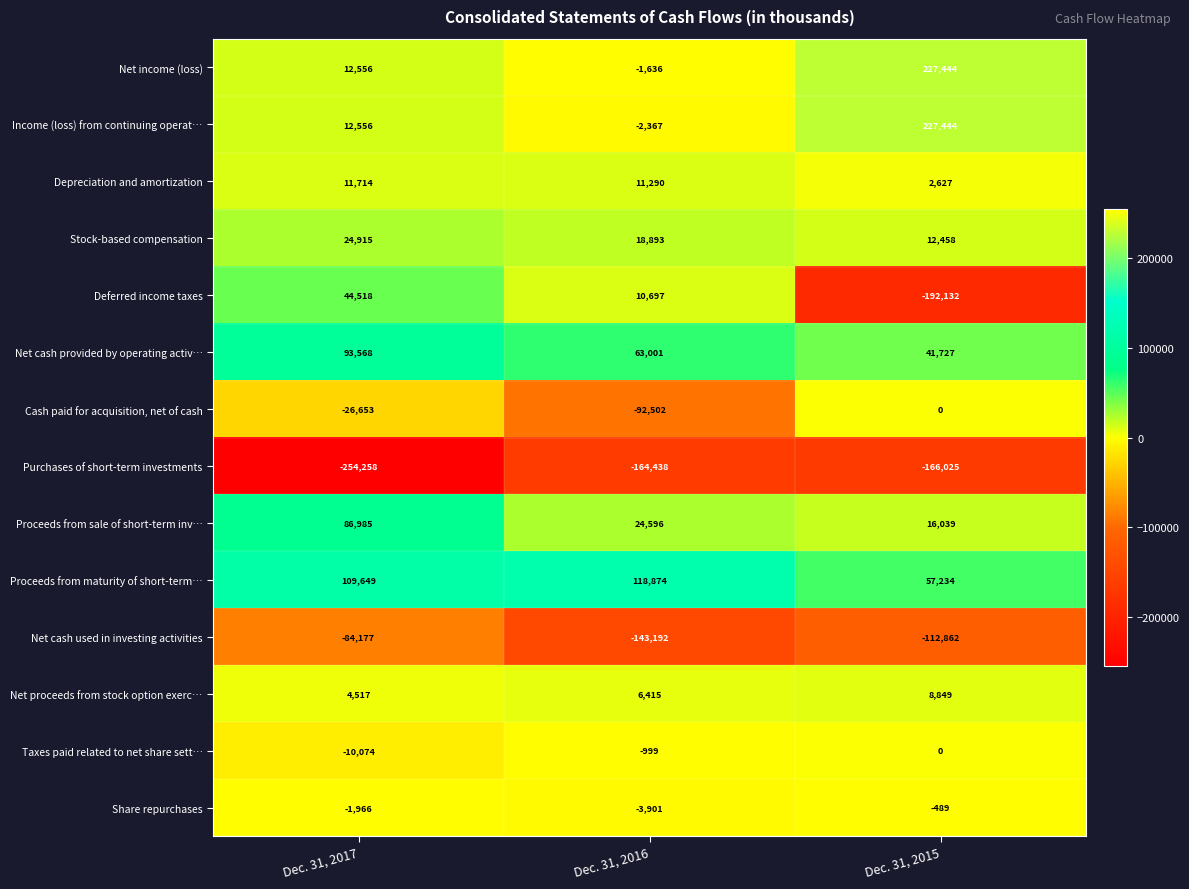

At Dec. 31, 2016, list the series in order from largest to smallest.

Proceeds from maturity of short-term…, Net cash provided by operating activ…, Proceeds from sale of short-term inv…, Stock-based compensation, Depreciation and amortization, Deferred income taxes, Net proceeds from stock option exerc…, Taxes paid related to net share sett…, Net income (loss), Income (loss) from continuing operat…, Share repurchases, Cash paid for acquisition, net of cash, Net cash used in investing activities, Purchases of short-term investments